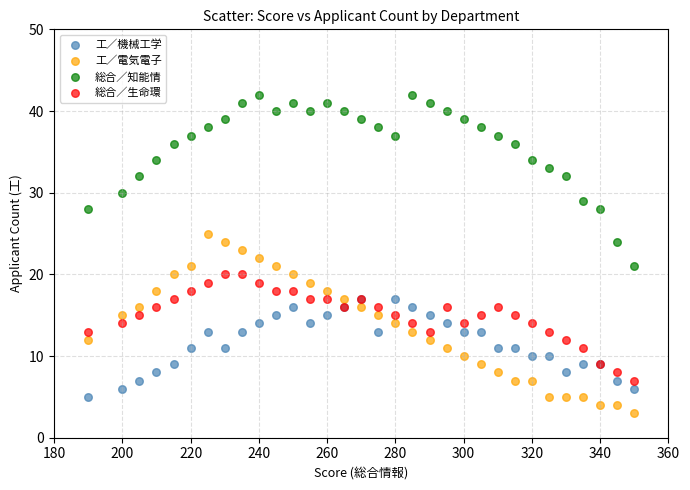

Which series contains the highest Y value?

総合／知能情